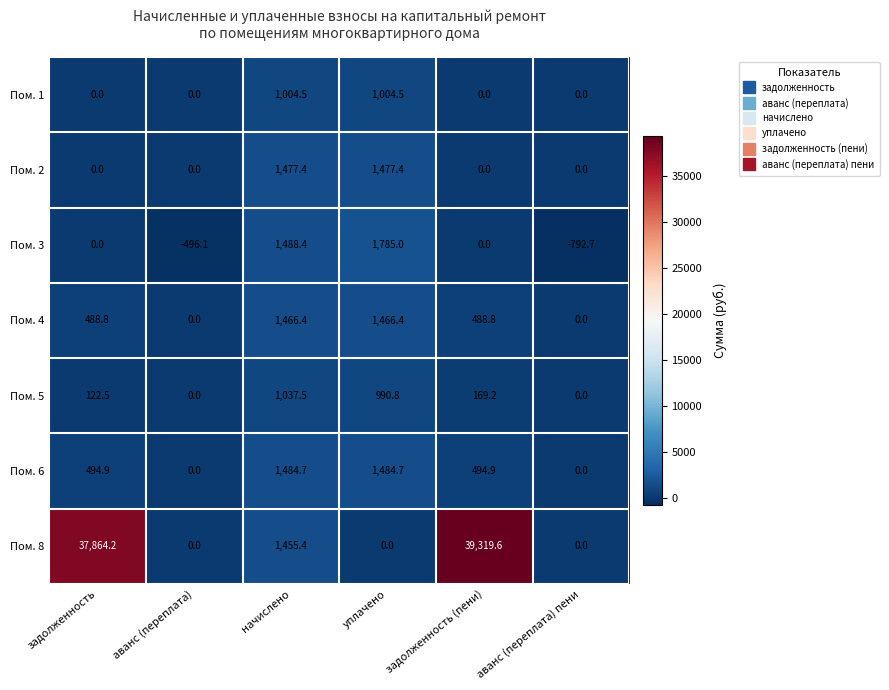

What is the difference between the highest and lowest values at аванс (переплата) пени?

792.7